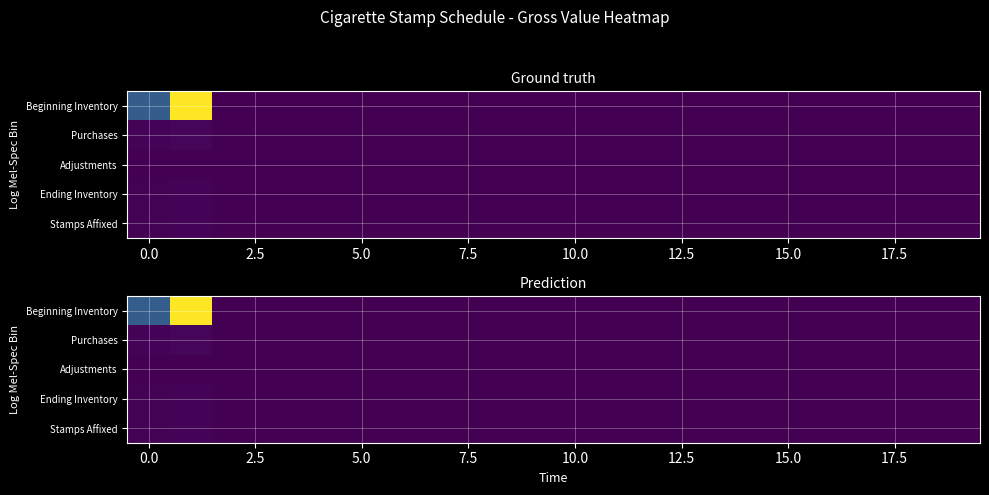

Count the number of data series in this chart.

5